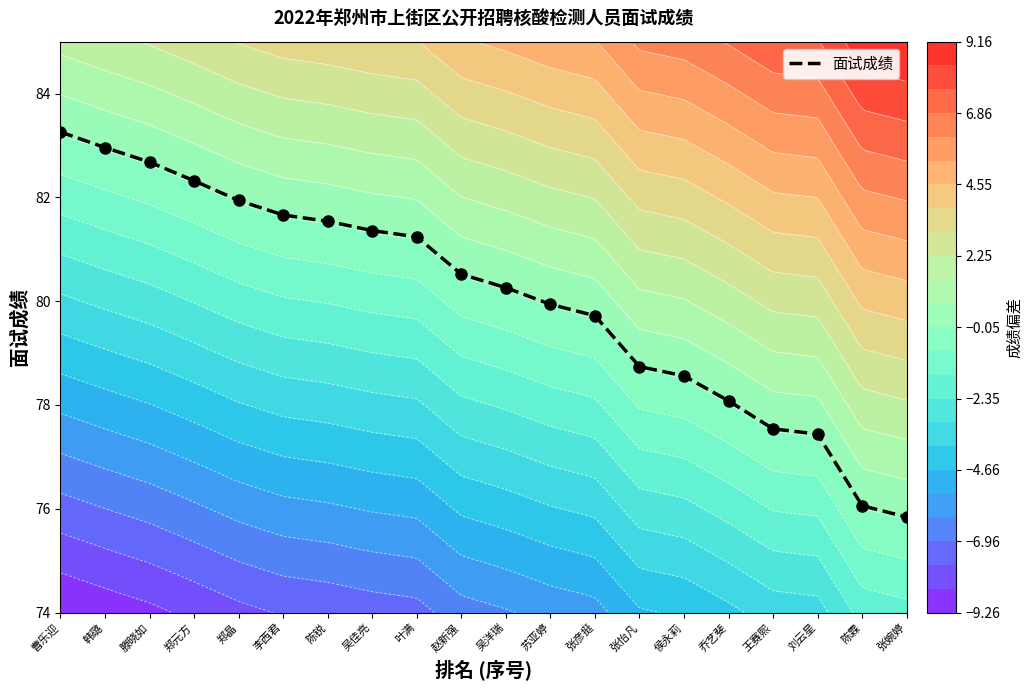

Is it true that the value at 滕晓如 is 19.6?

False